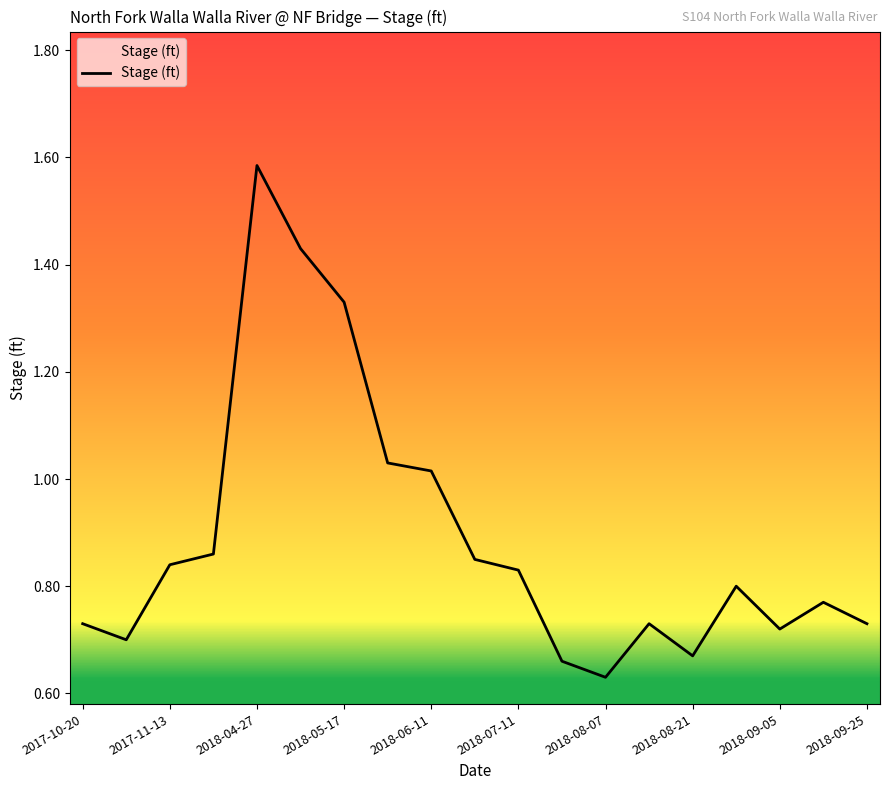

How many series are shown in this chart?

1